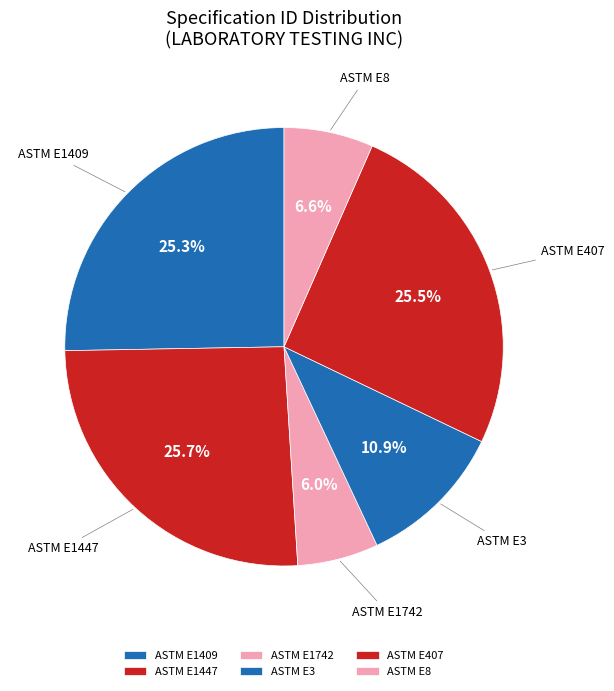

Approximately how many times larger is the value at ASTM E1742 compared to ASTM E8?

0.9